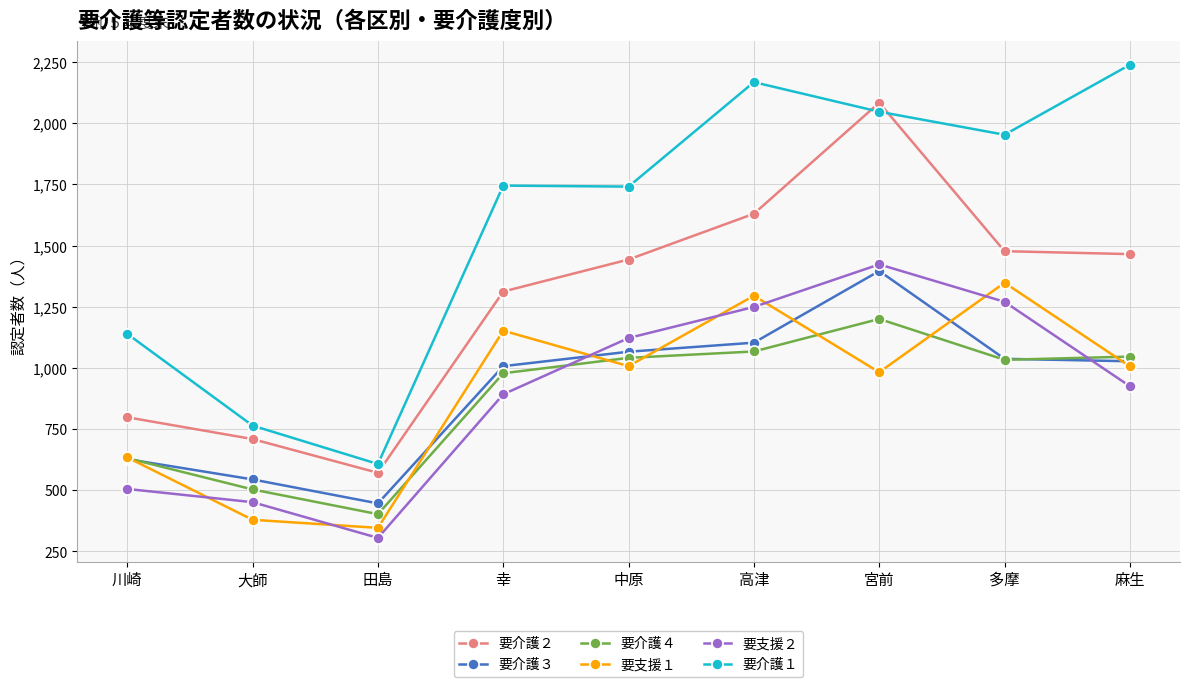

True or false: 要支援１ has more than 1 points higher than both neighbors.

True